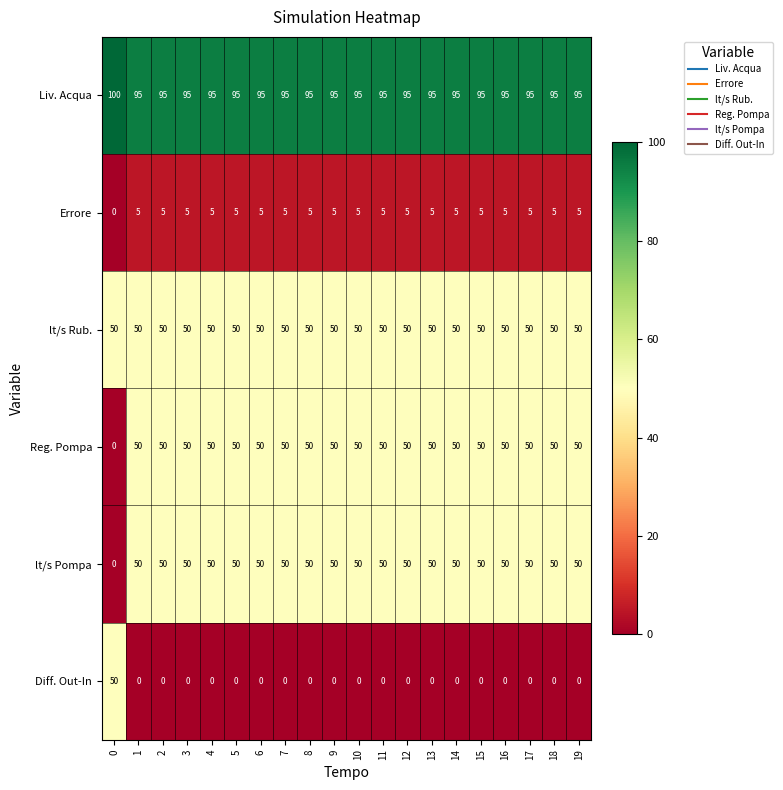

What is the difference between the highest and lowest values at 15?

95